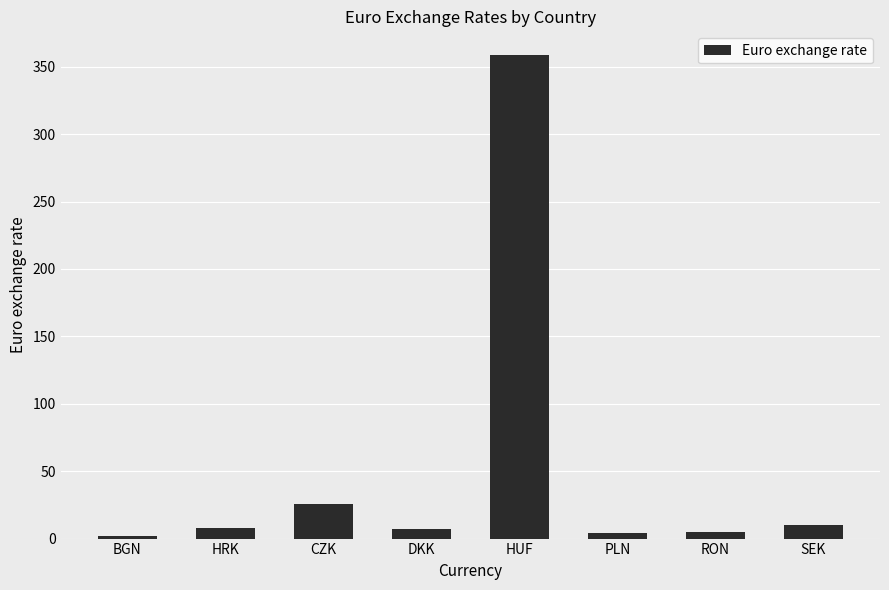

What is the ratio of the value at HUF to the value at CZK?

13.9